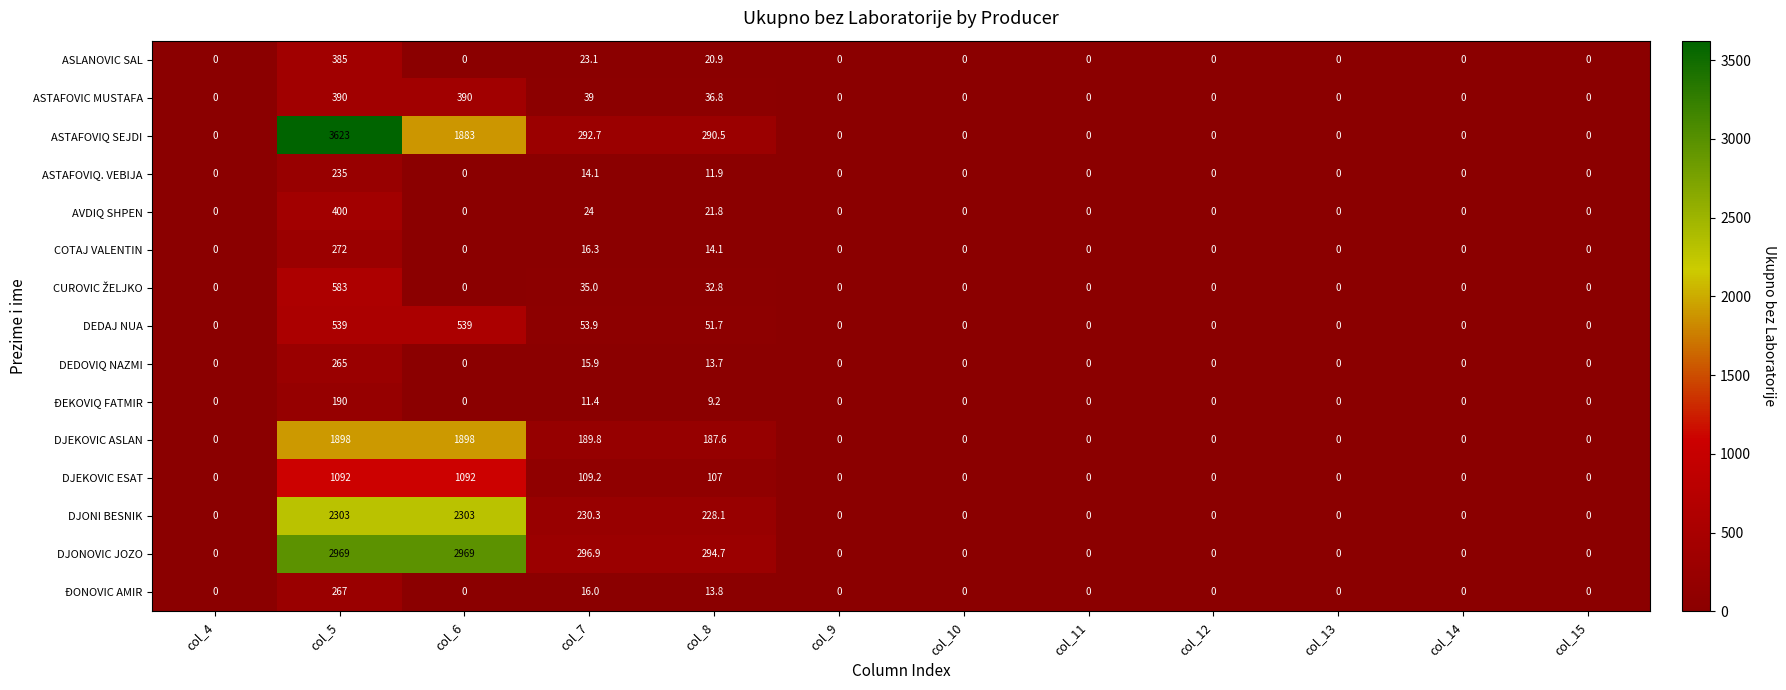

Which series has the widest spread of values?

ASTAFOVIQ SEJDI